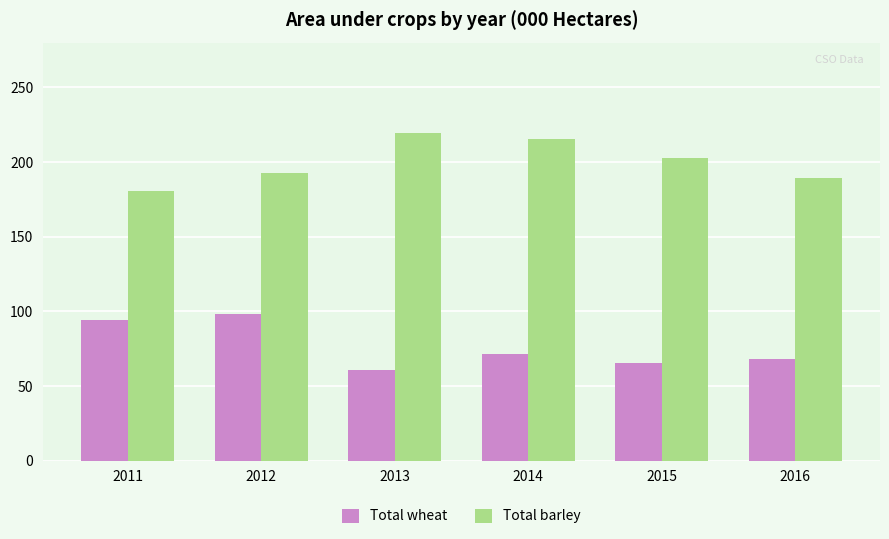

At which label does Total wheat reach its peak?

2012